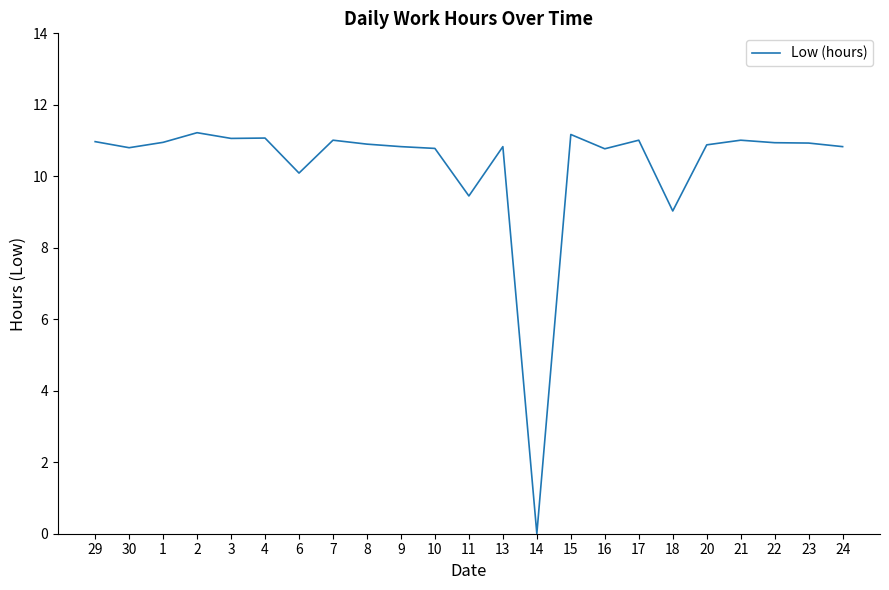

What is the sum of the values at 14 and 9?

10.8